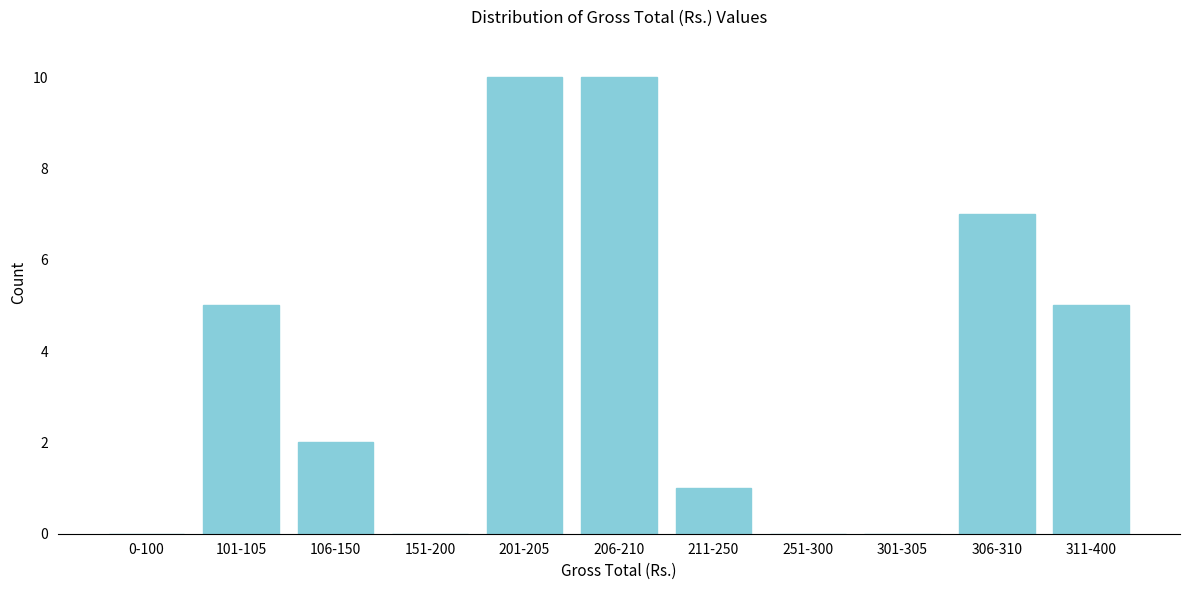

Reading left to right, list all the values displayed in this chart.

0-100=0	101-105=5	106-150=2	151-200=0	201-205=10	206-210=10	211-250=1	251-300=0	301-305=0	306-310=7	311-400=5